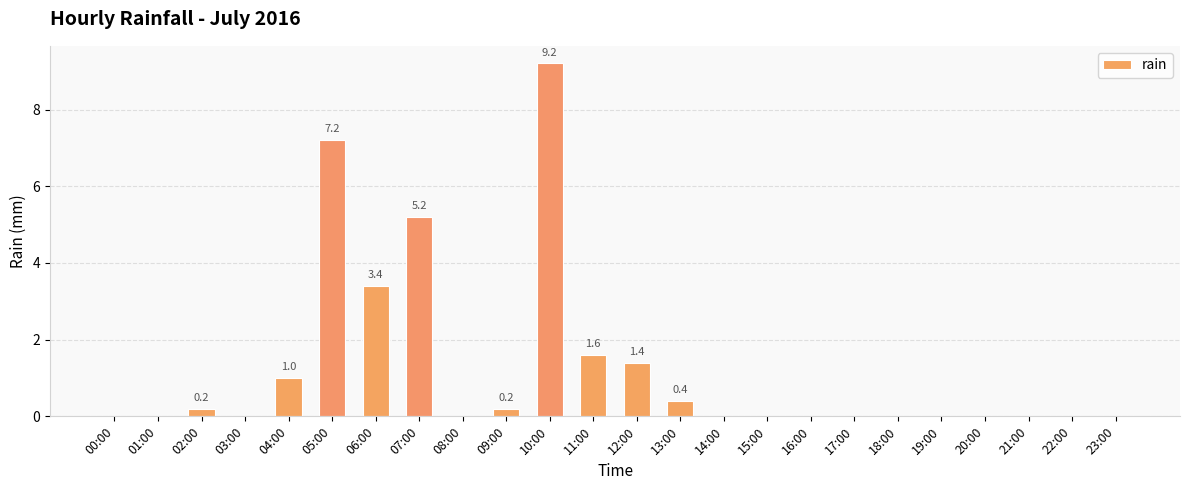

How many data points does each series have?

24